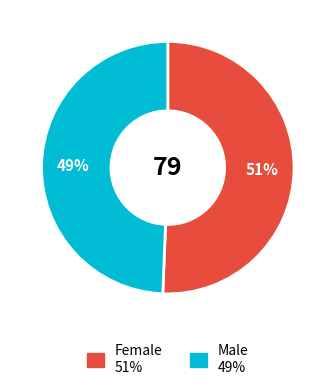

Is there a majority slice in this chart?

Yes